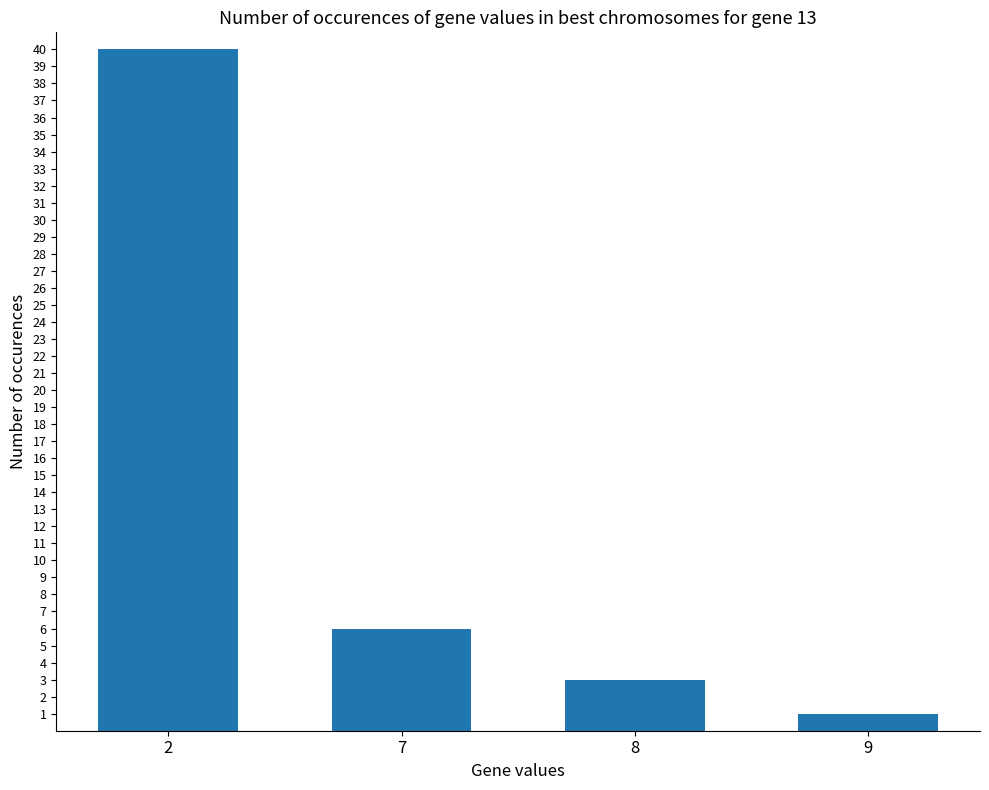

Read the value at 8.

3